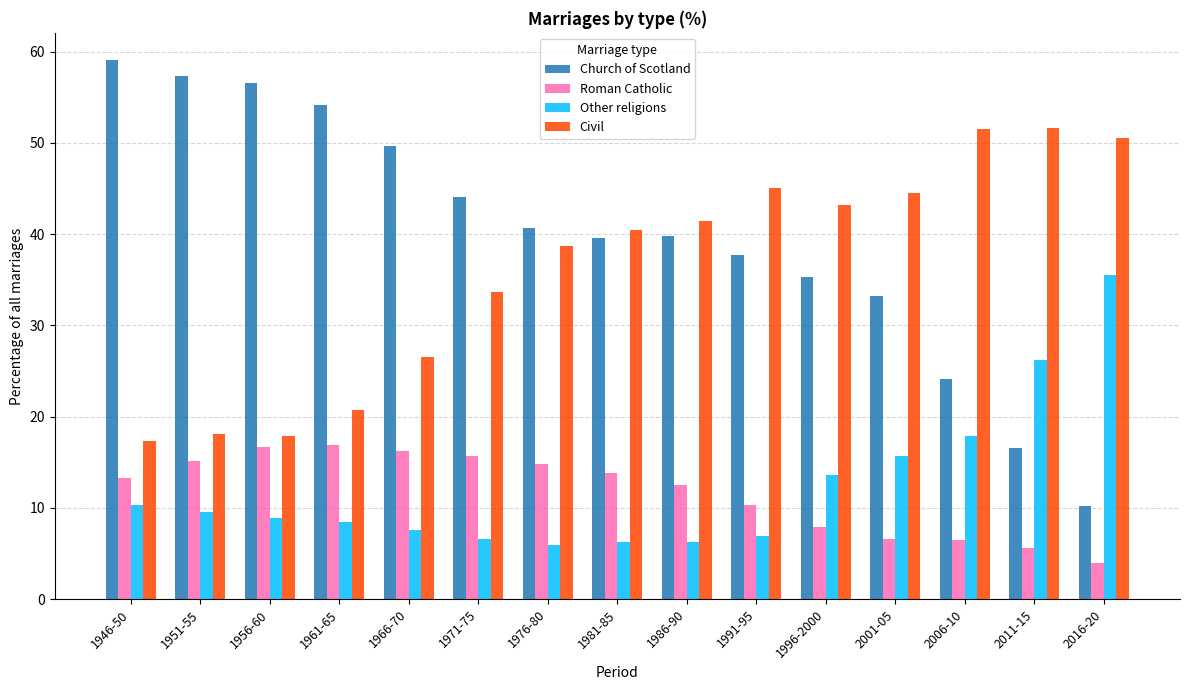

Which series has the widest spread of values?

Church of Scotland